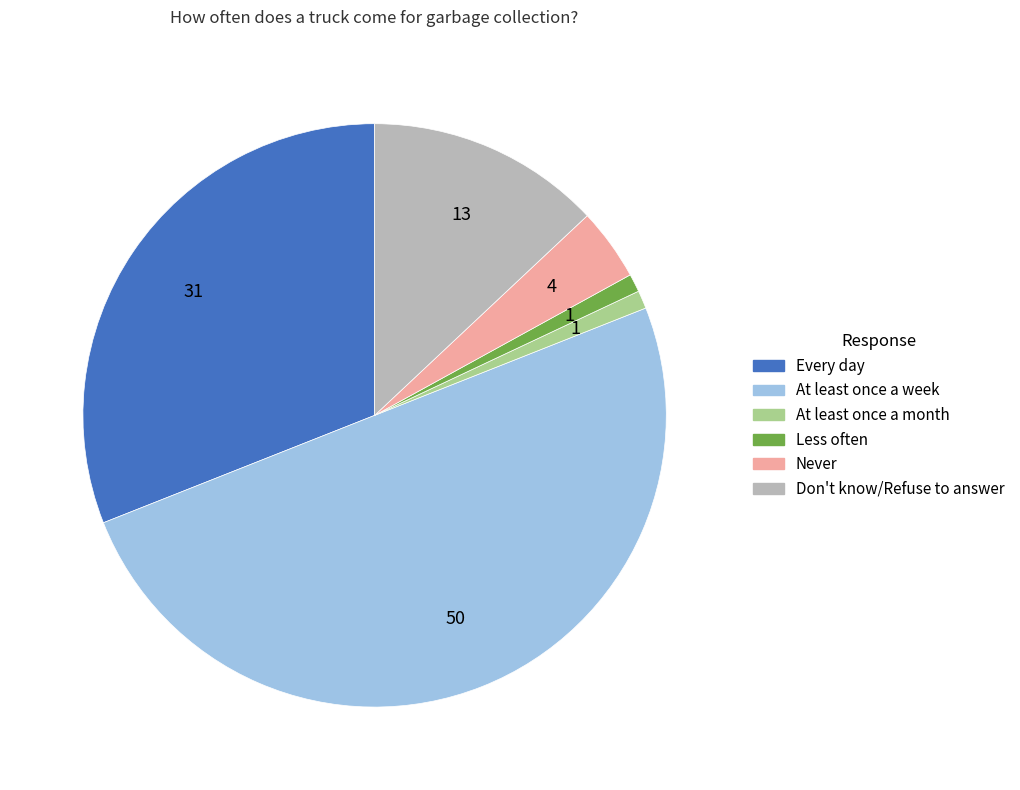

Is it true that At least once a week is 61% of the pie?

False